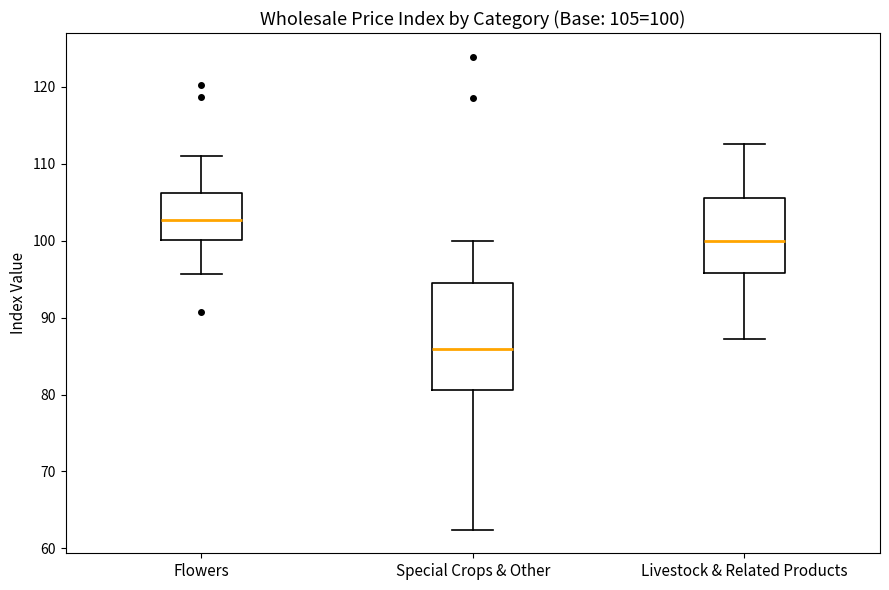

Which box has the lowest median line?

Special Crops & Other